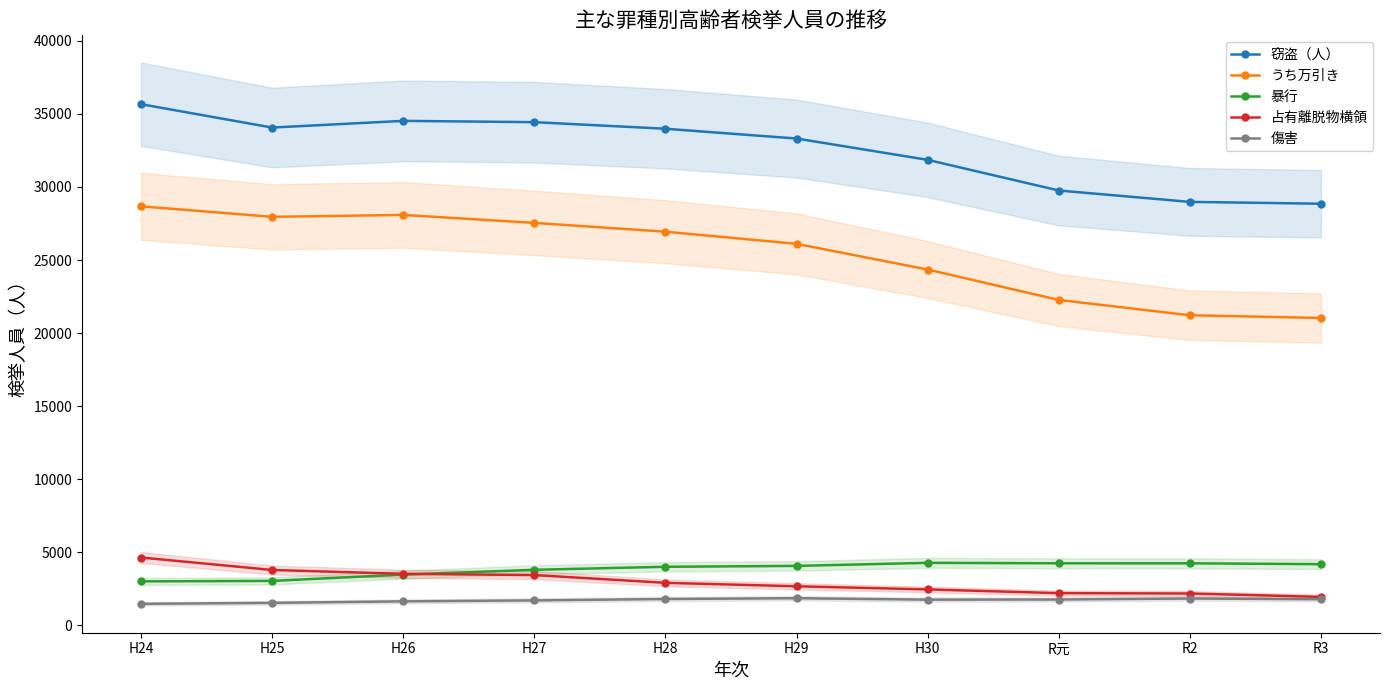

What is the highest value of the 占有離脱物横領 series?

4648